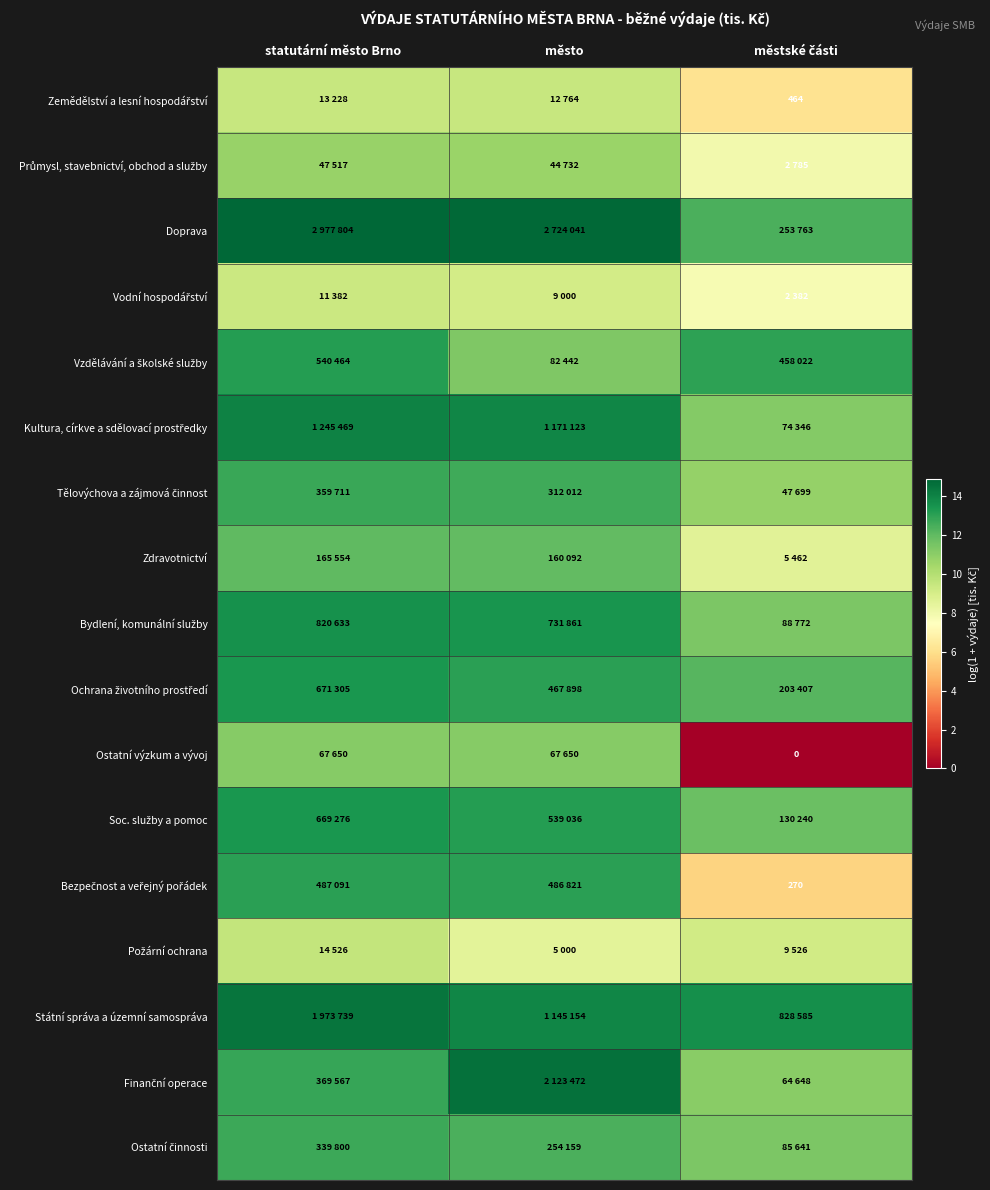

What is the minimum value for Zemědělství a lesní hospodářství?

6.1